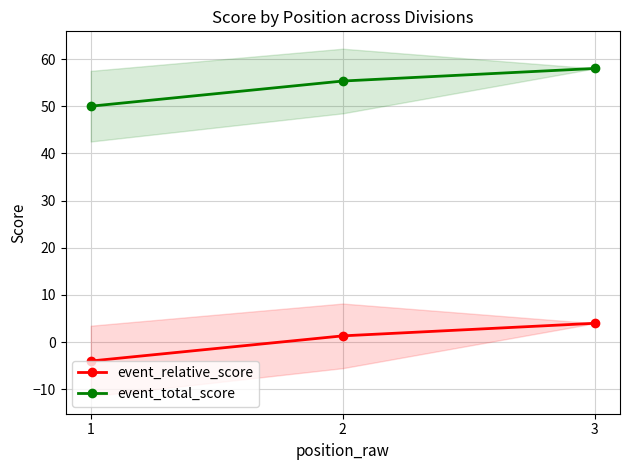

Rank the series at 1 from lowest to highest value.

event_relative_score, event_total_score